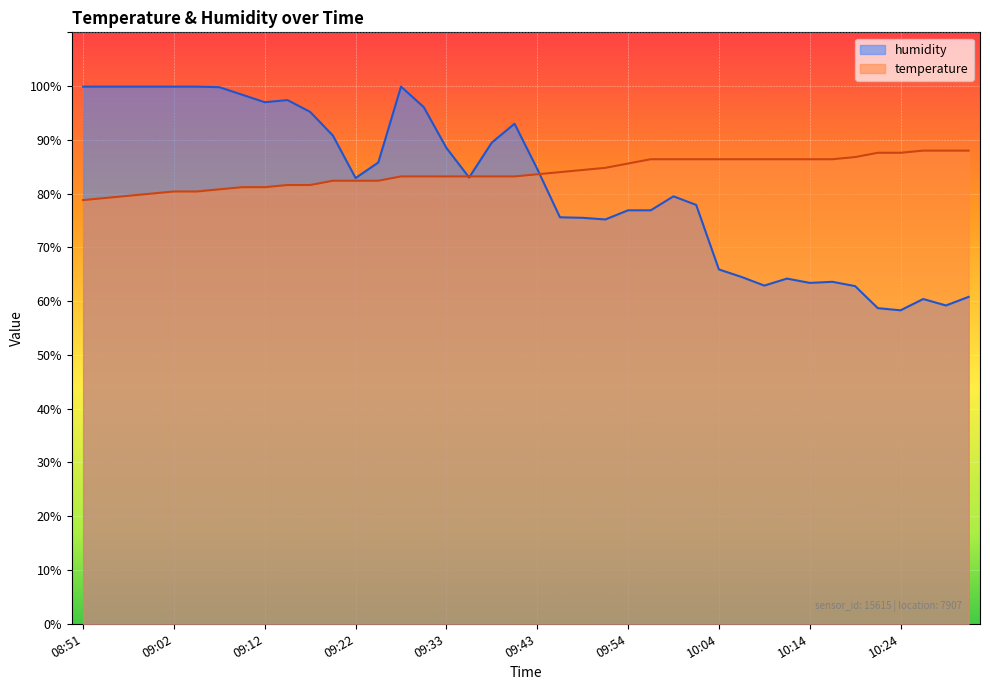

The value of humidity at 09:38 is 56.2. True or false?

False